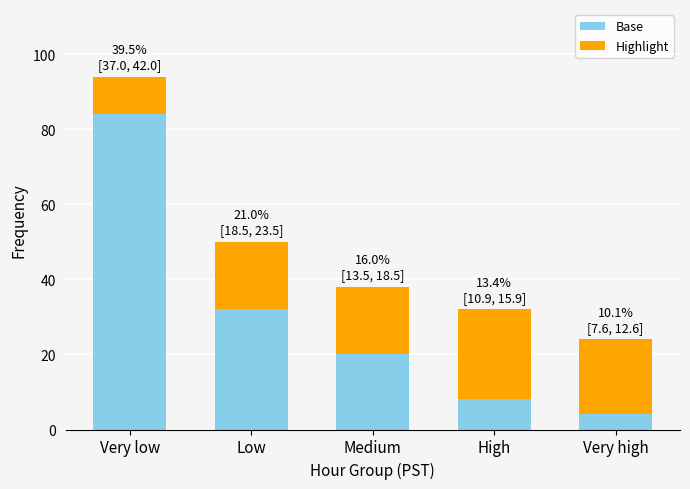

Where is Base nearest to the value 44?

Low